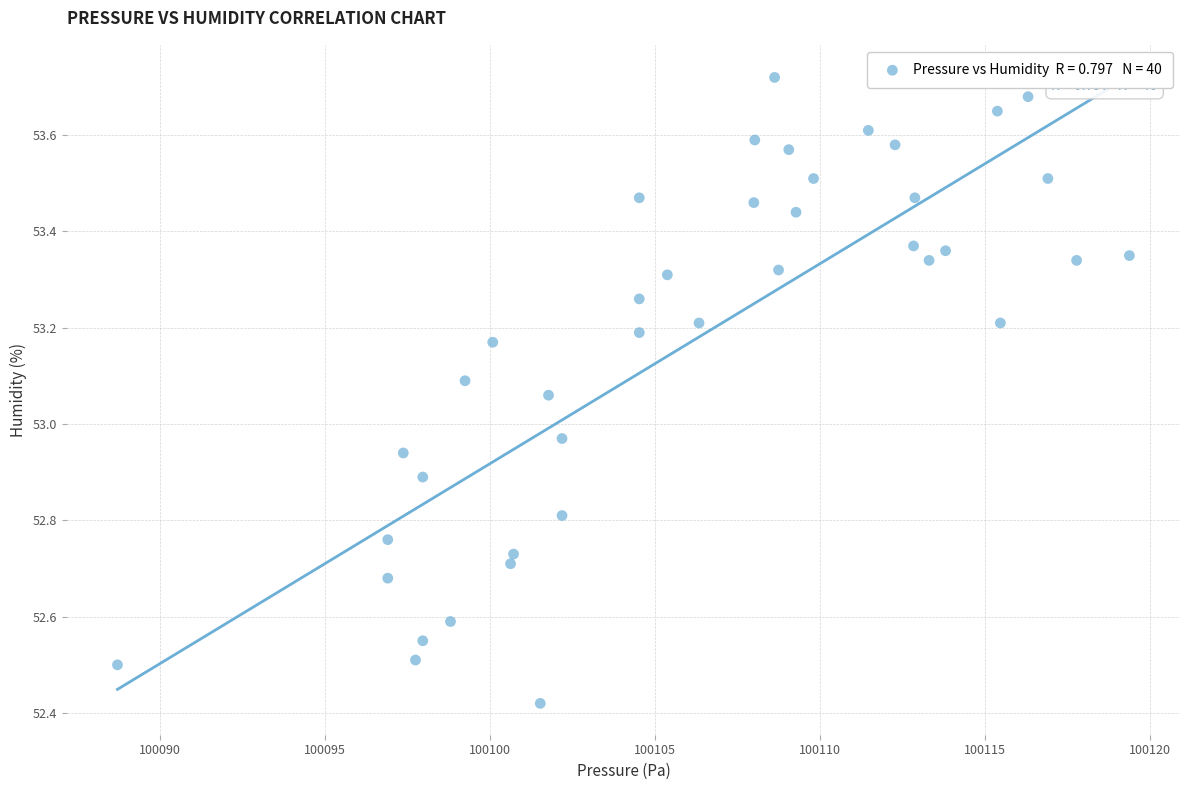

What is the range of Y values (max minus min)?

1.3